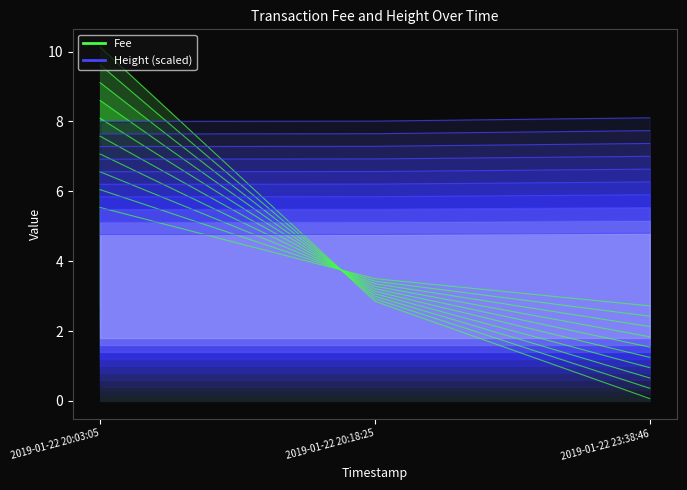

What is the value of the Fee_line_0 point at the 1st from the left?

10.1